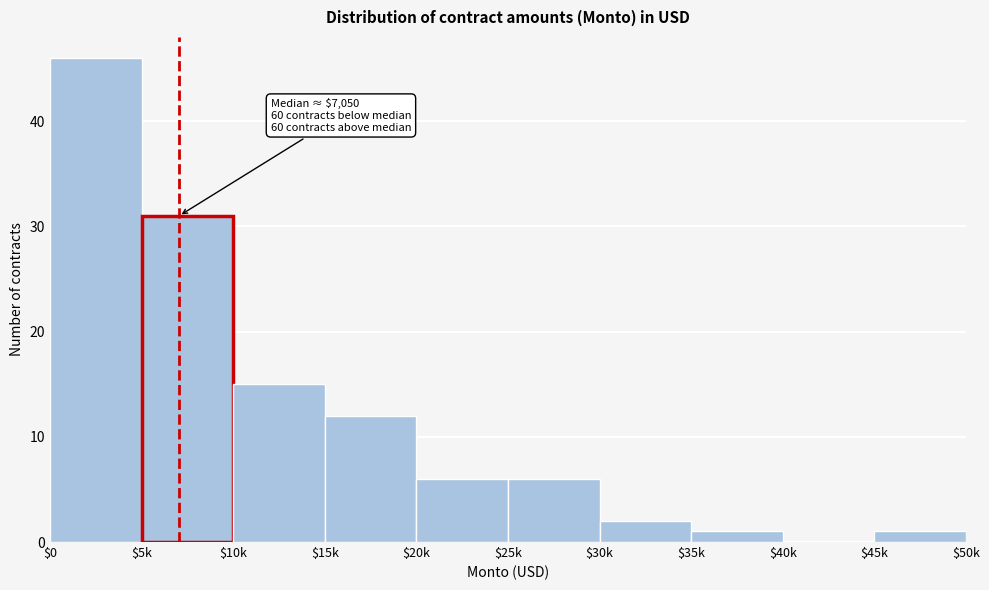

The chart shows a value of 10 at $20k. True or false?

False